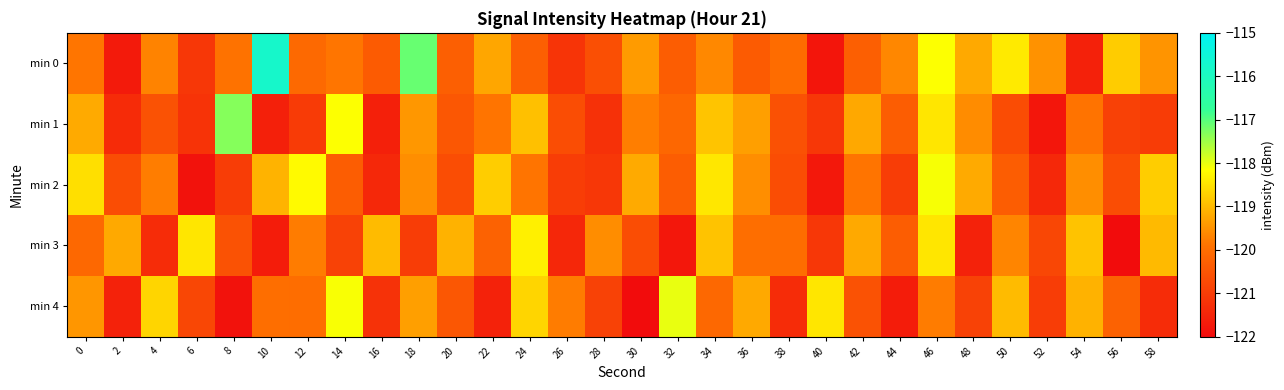

Reading left to right, transcribe all the data shown in this chart.

min 0: 0=-119.9	2=-121.7	4=-119.7	6=-121.1	8=-119.9	10=-115.8	12=-120.1	14=-119.9	16=-120.4	18=-117.1	20=-120.3	22=-119.3	24=-120.3	26=-121.2	28=-120.6	30=-119.4	32=-120.3	34=-119.6	36=-120.4	38=-120.0	40=-121.8	42=-120.3	44=-119.6	46=-118.1	48=-119.2	50=-118.4	52=-119.5	54=-121.6	56=-118.8	58=-119.5
min 1: 0=-119.2	2=-121.4	4=-120.6	6=-121.2	8=-117.3	10=-121.6	12=-121.0	14=-118.1	16=-121.6	18=-119.4	20=-120.5	22=-119.9	24=-118.9	26=-120.7	28=-121.2	30=-119.8	32=-120.1	34=-118.9	36=-119.3	38=-120.6	40=-121.1	42=-119.2	44=-120.3	46=-118.5	48=-119.6	50=-120.7	52=-121.8	54=-119.9	56=-120.9	58=-121.0
min 2: 0=-118.5	2=-120.7	4=-119.8	6=-121.9	8=-121.0	10=-119.1	12=-118.2	14=-120.3	16=-121.4	18=-119.5	20=-120.7	22=-118.8	24=-119.9	26=-121.0	28=-121.1	30=-119.2	32=-120.3	34=-118.4	36=-119.5	38=-120.7	40=-121.8	42=-119.9	44=-121.0	46=-118.1	48=-119.2	50=-120.3	52=-121.4	54=-119.5	56=-120.7	58=-118.8
min 3: 0=-120.1	2=-119.2	4=-121.3	6=-118.4	8=-120.6	10=-121.7	12=-119.8	14=-120.9	16=-119.0	18=-121.0	20=-119.1	22=-120.2	24=-118.3	26=-121.4	28=-119.6	30=-120.7	32=-121.8	34=-118.9	36=-120.0	38=-120.0	40=-121.1	42=-119.2	44=-120.3	46=-118.4	48=-121.6	50=-119.7	52=-120.8	54=-118.9	56=-122.0	58=-119.0
min 4: 0=-119.4	2=-121.6	4=-118.7	6=-120.8	8=-121.9	10=-120.0	12=-120.0	14=-118.1	16=-121.2	18=-119.3	20=-120.4	22=-121.6	24=-118.7	26=-119.8	28=-120.9	30=-122.0	32=-118.0	34=-120.1	36=-119.2	38=-121.3	40=-118.4	42=-120.6	44=-121.7	46=-119.8	48=-120.9	50=-119.0	52=-121.0	54=-119.1	56=-120.2	58=-121.3